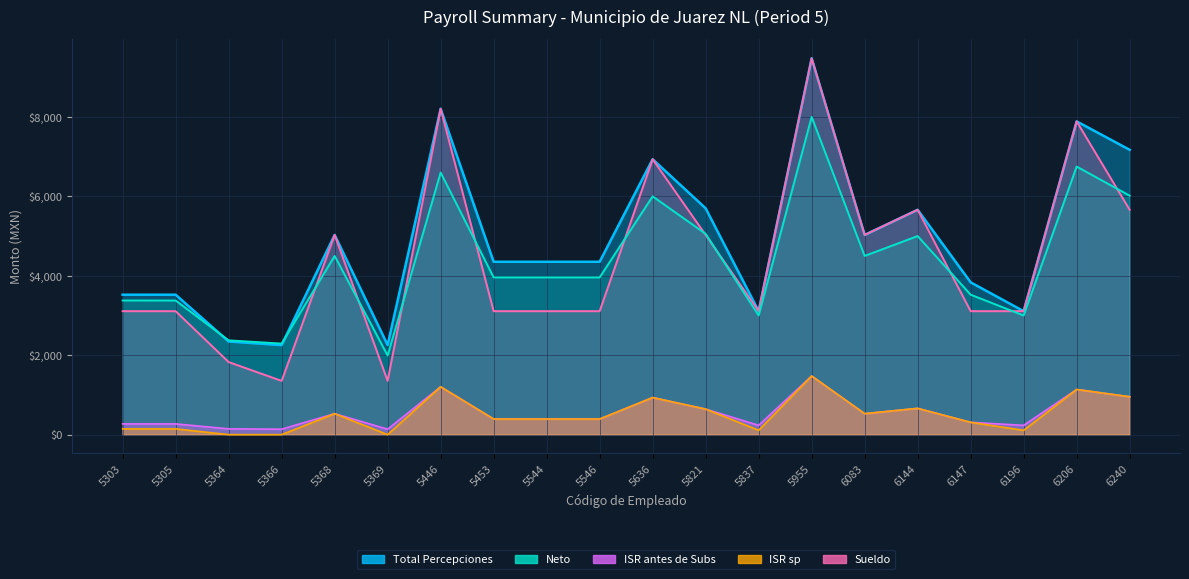

Which series changed the most between 6196 and 6240?

Total Percepciones